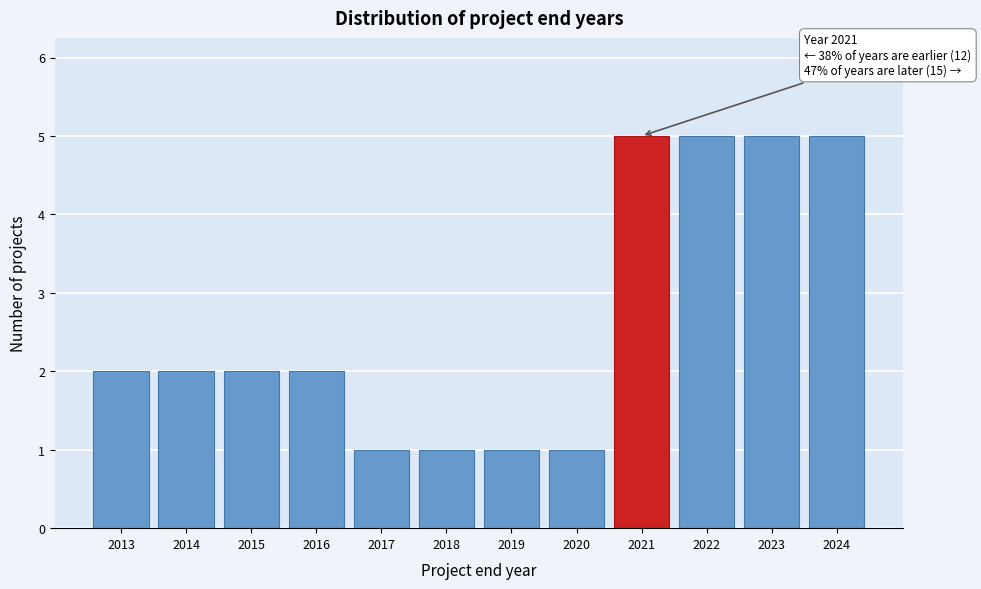

Reading left to right, what are all the values shown in this chart?

2013=2	2014=2	2015=2	2016=2	2017=1	2018=1	2019=1	2020=1	2021=5	2022=5	2023=5	2024=5